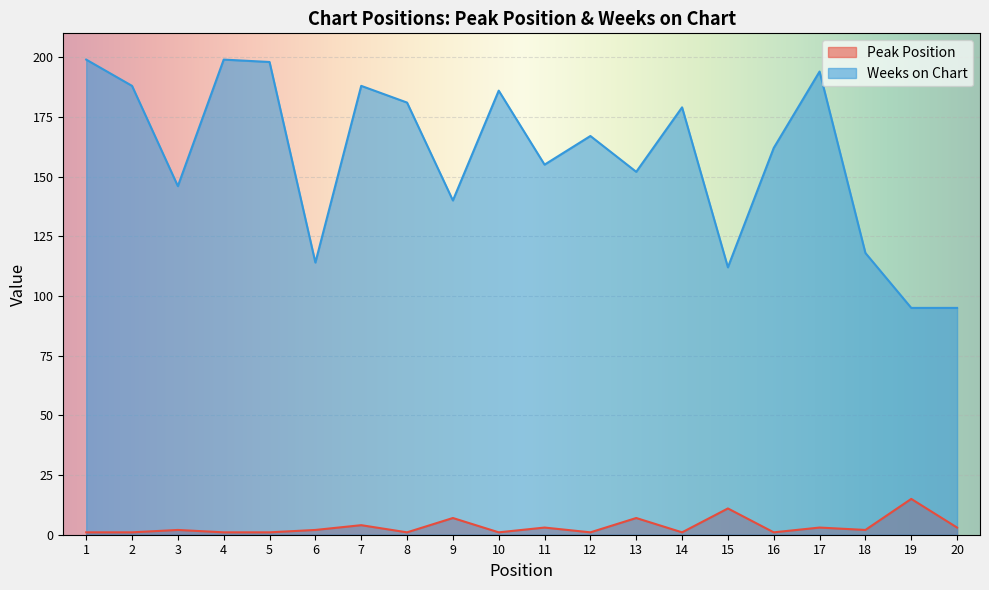

Where is Peak Position nearest to the value 8?

9